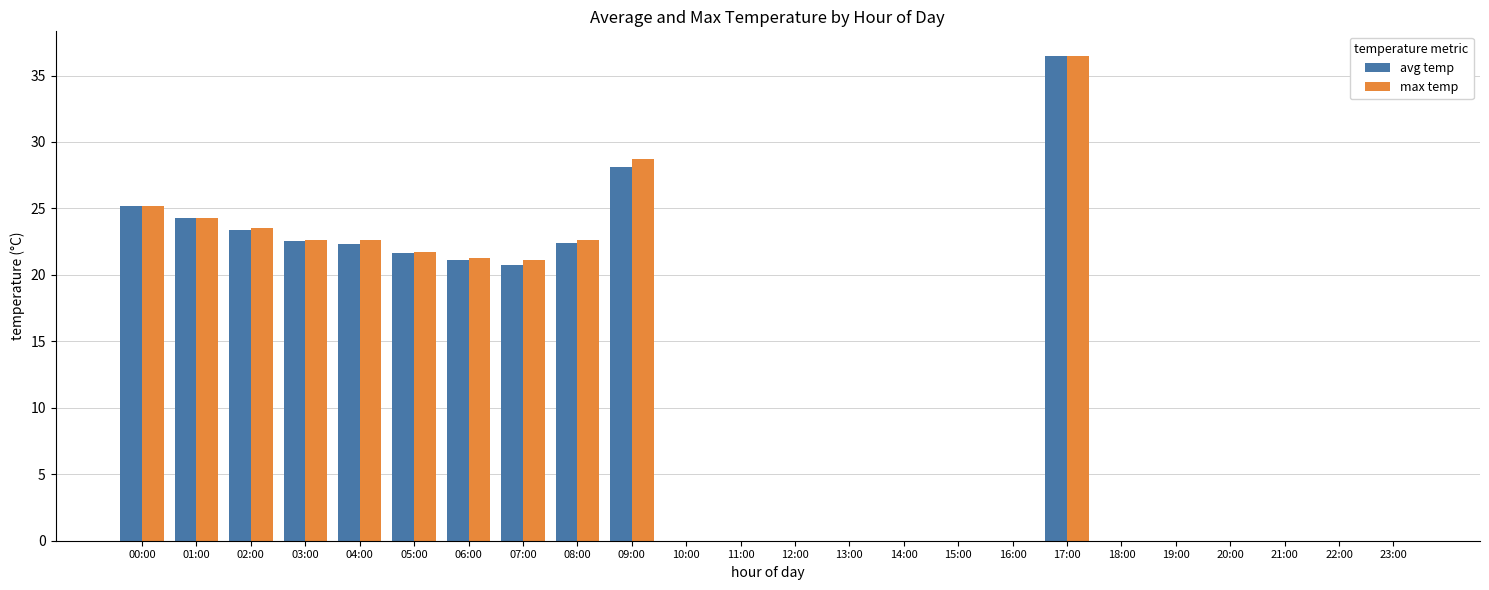

What value does the max temp series have at 03:00?

22.6